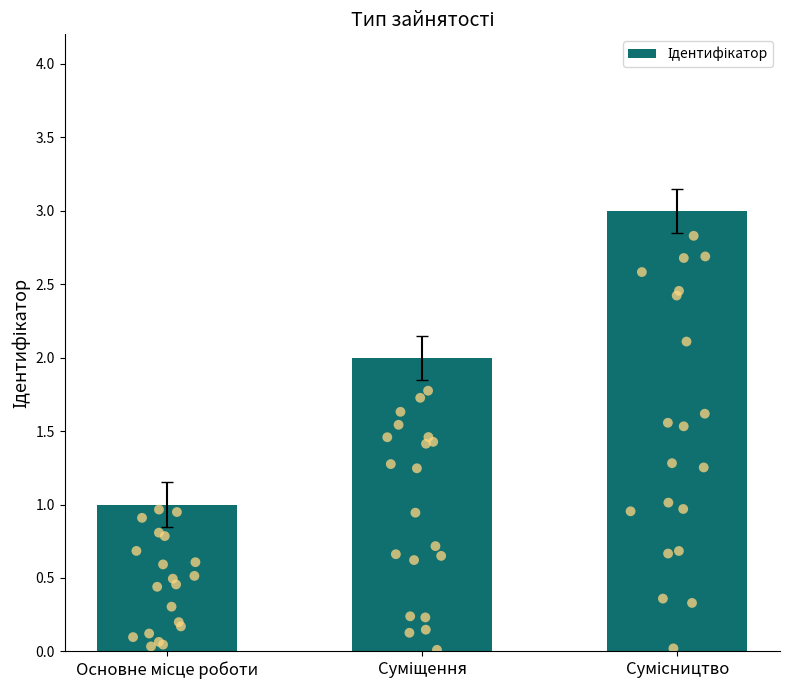

What is the ratio of the value at Основне місце роботи to the value at Сумісництво?

0.3